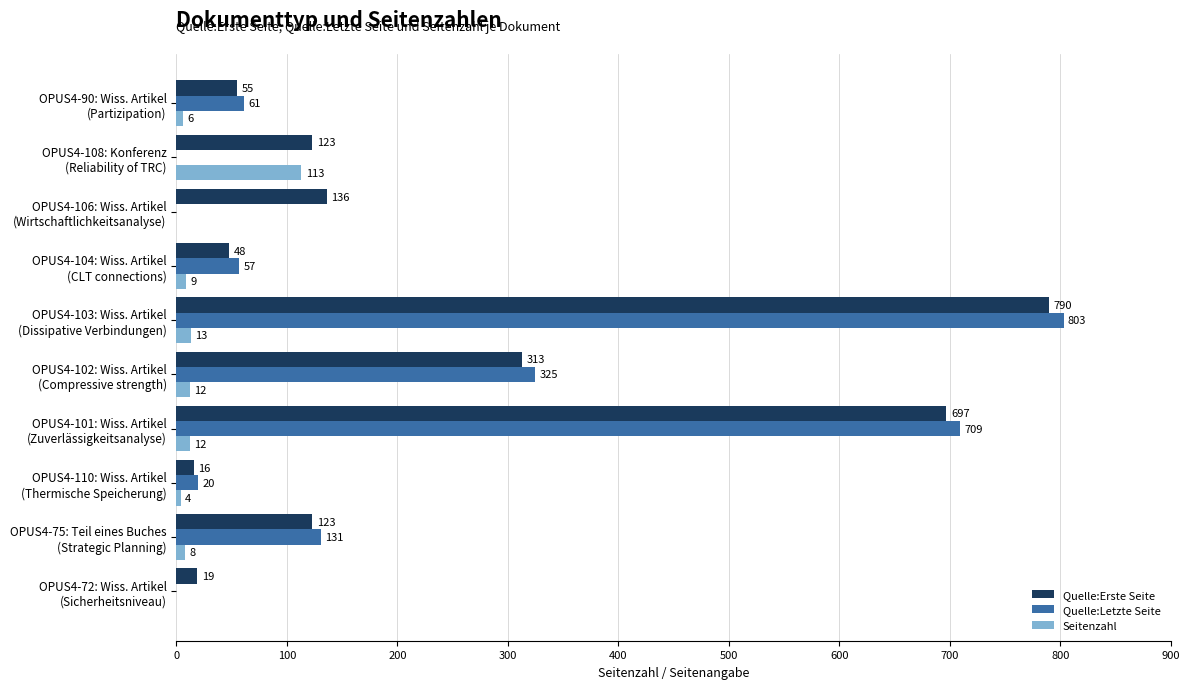

What is the sum of all Seitenzahl values?

177